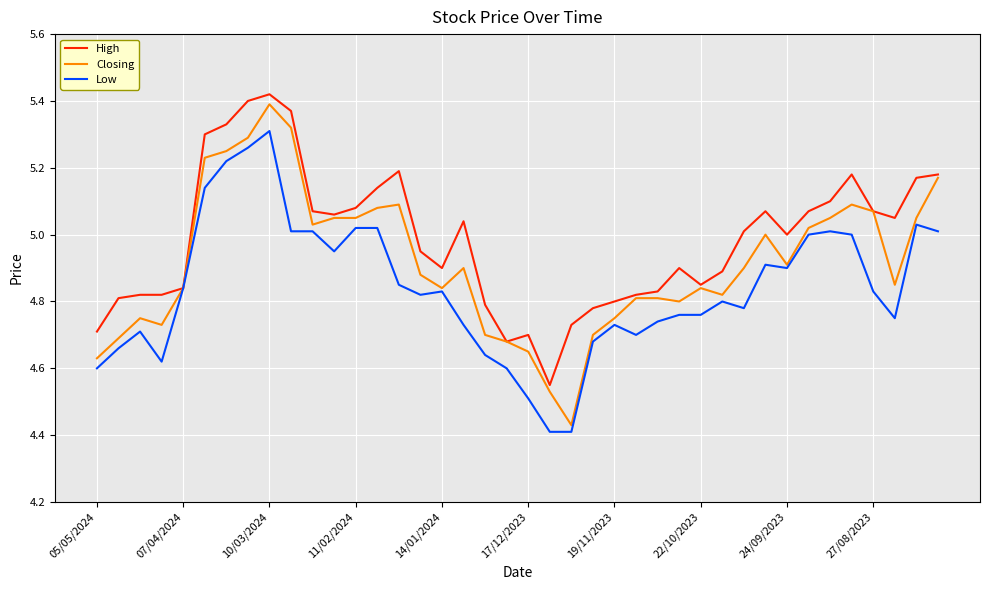

List the series in order of their overall mean, lowest first.

Low, Closing, High